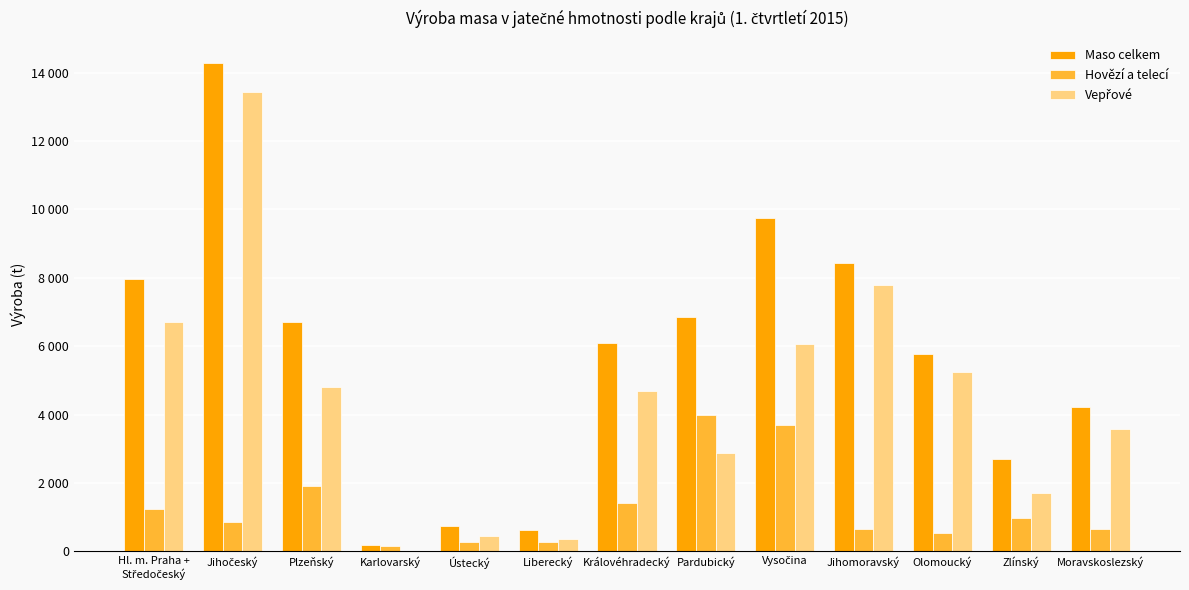

Between Jihočeský and Liberecký, which is larger?

Jihočeský